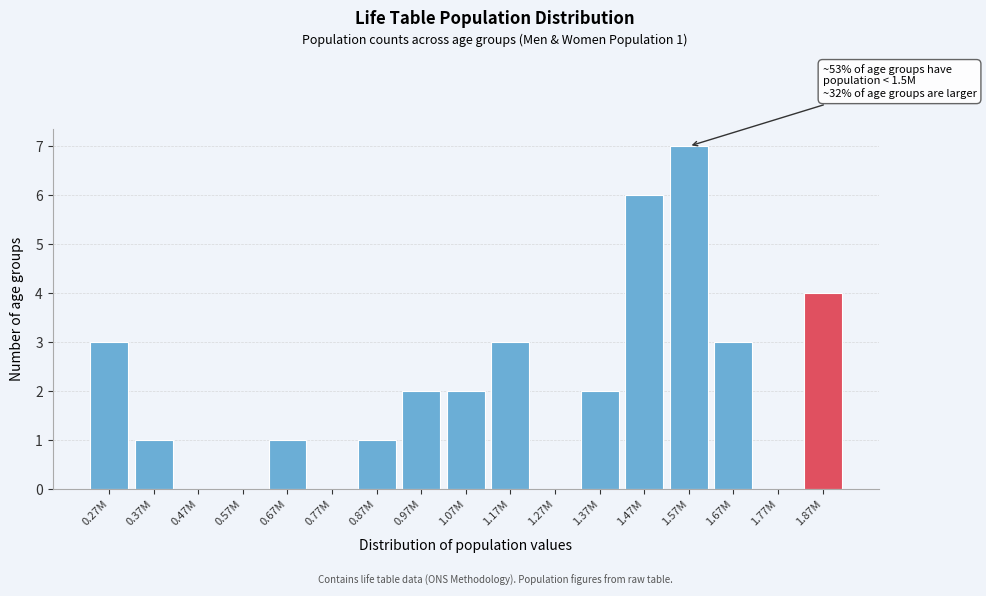

Reading left to right, transcribe all the data shown in this chart.

0.27M=3	0.37M=1	0.47M=0	0.57M=0	0.67M=1	0.77M=0	0.87M=1	0.97M=2	1.07M=2	1.17M=3	1.27M=0	1.37M=2	1.47M=6	1.57M=7	1.67M=3	1.77M=0	1.87M=4